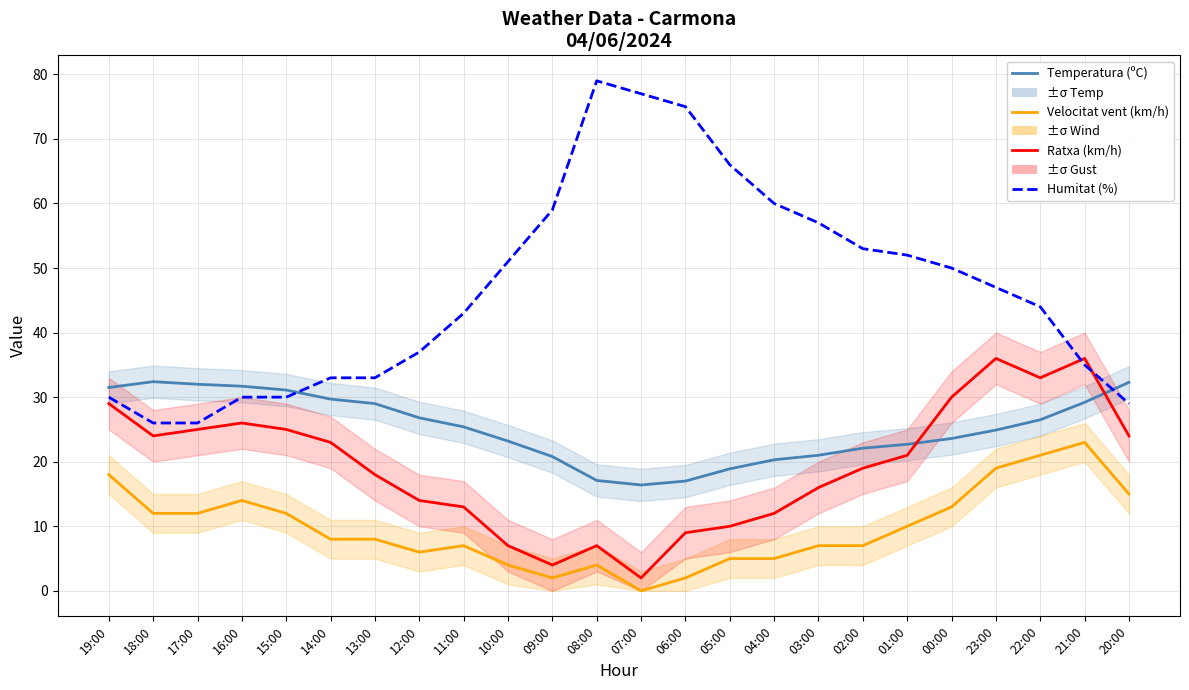

What is the sum of the Humitat (%) values at 02:00 and 09:00?

112.0